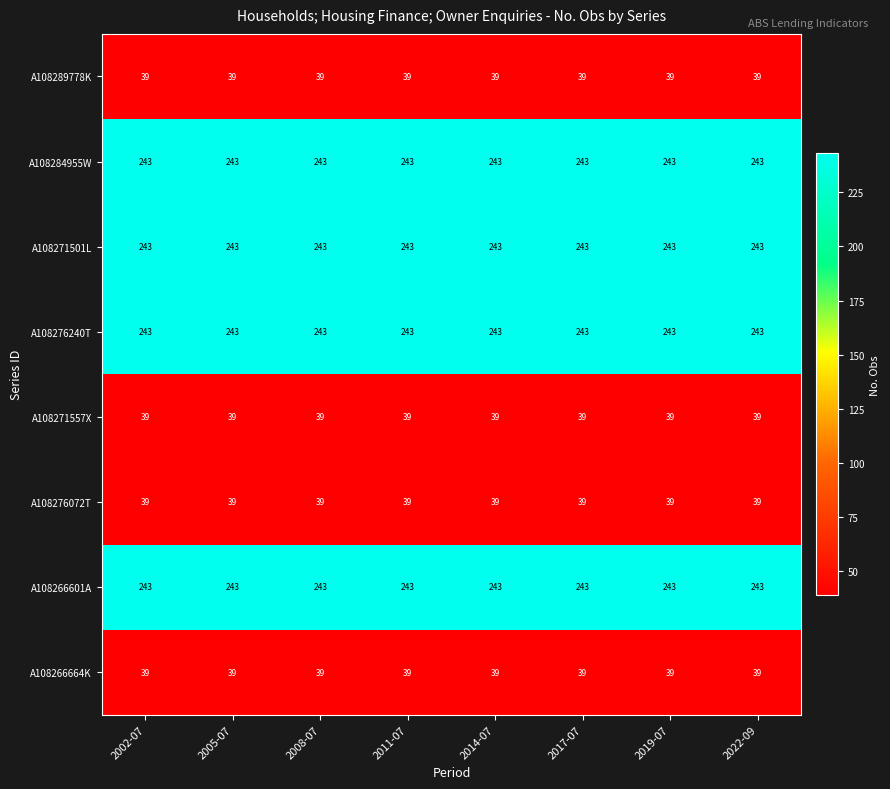

Is it true that A108271557X equals 39 at 2005-07?

True